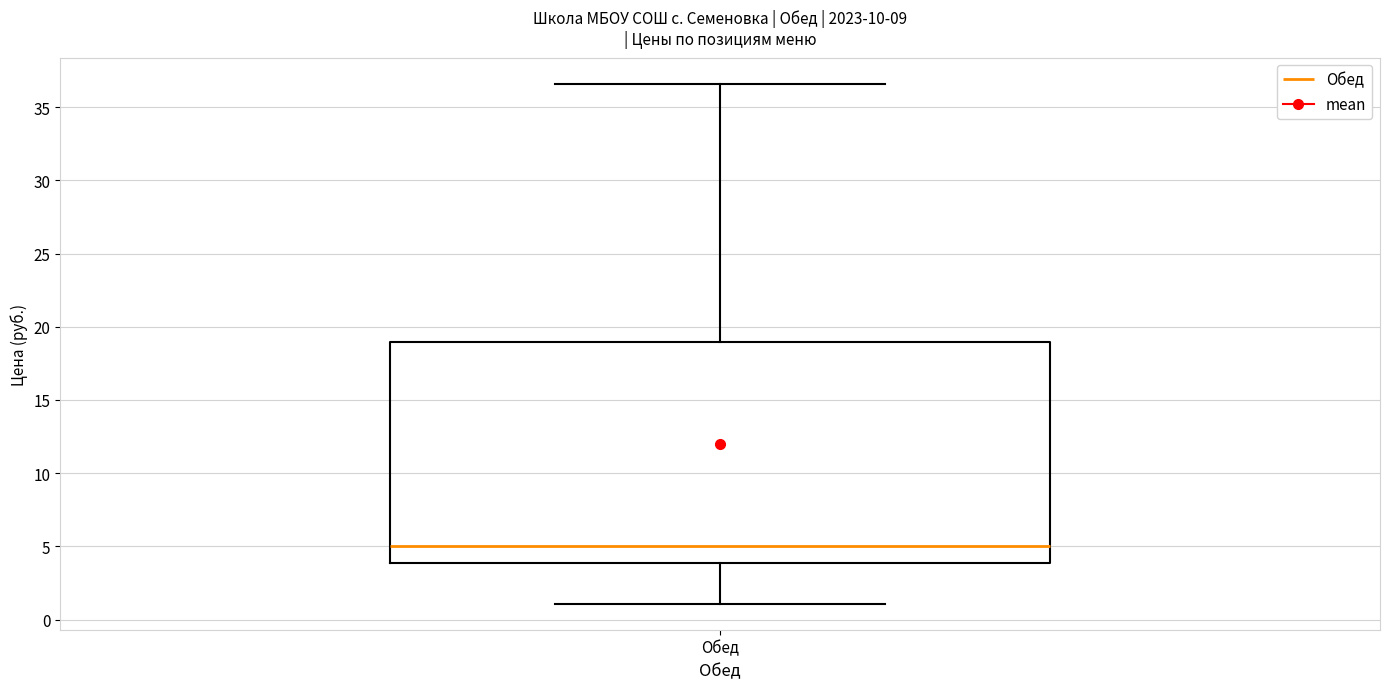

Read this box plot against the y-axis: the position of the median line, the range covered by the box, and the ends of both whiskers. The values are not printed on the chart, so give them approximately, as read against the axis.

median 5.0, box 4.0 to 19.0, whiskers 1.0 to 36.5